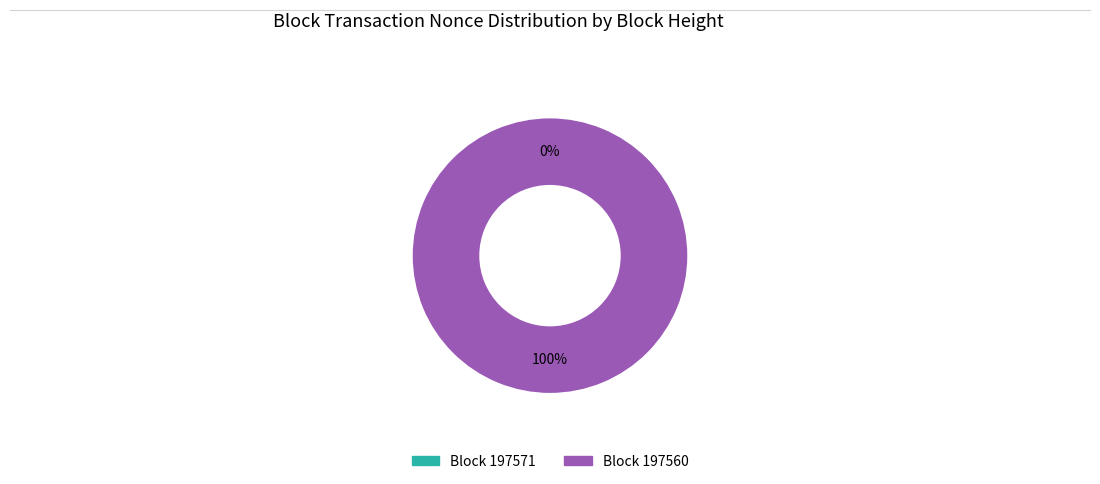

How many slices are in this pie chart?

2